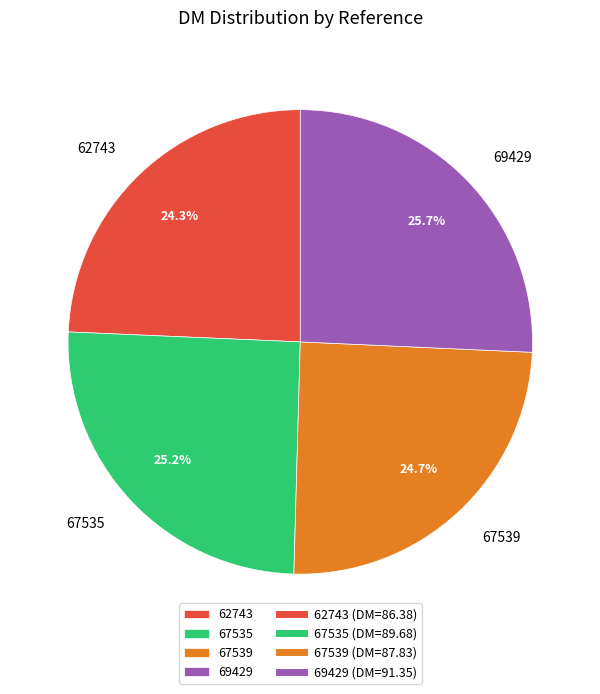

Which has a higher value, 67539 or 67535?

67535